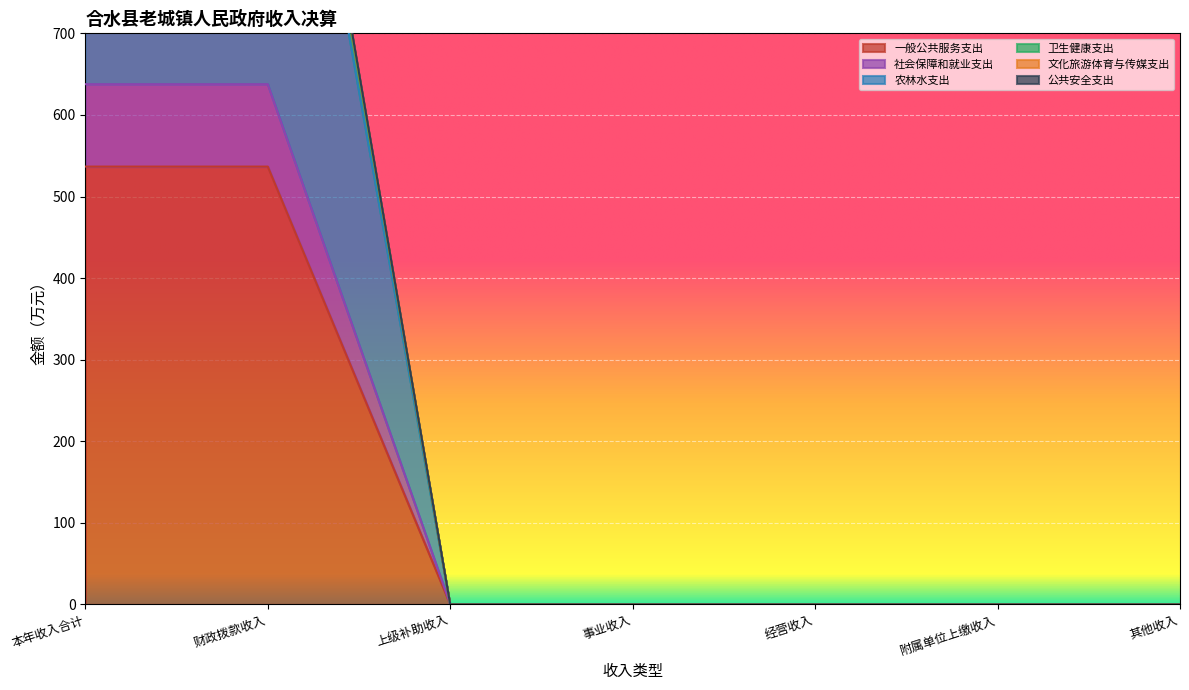

The 一般公共服务支出 series shows 536.7 at 财政拨款收入. True or false?

True